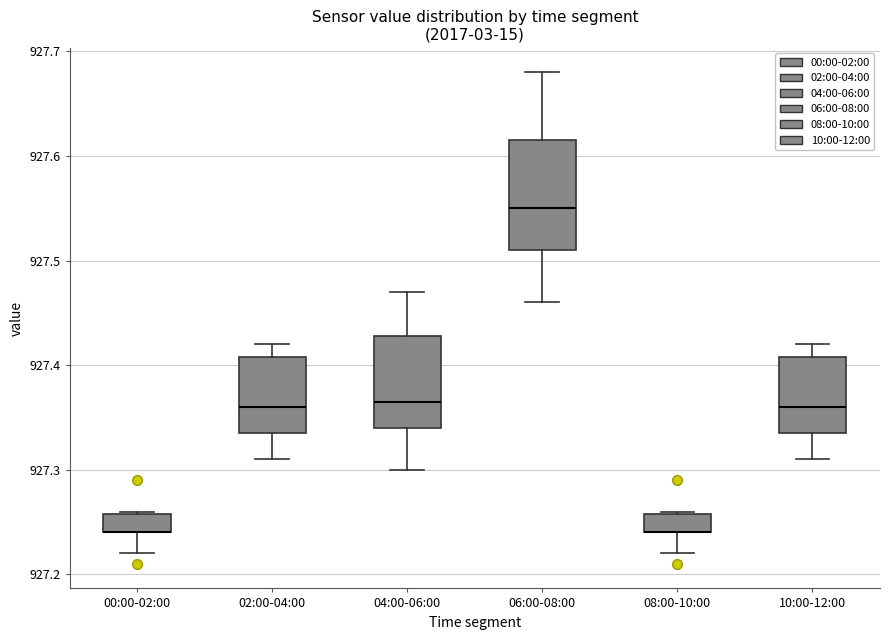

Where does the upper whisker of the box for 06:00-08:00 end on the y-axis? The values are not printed on the chart, so give them approximately, as read against the axis.

927.68